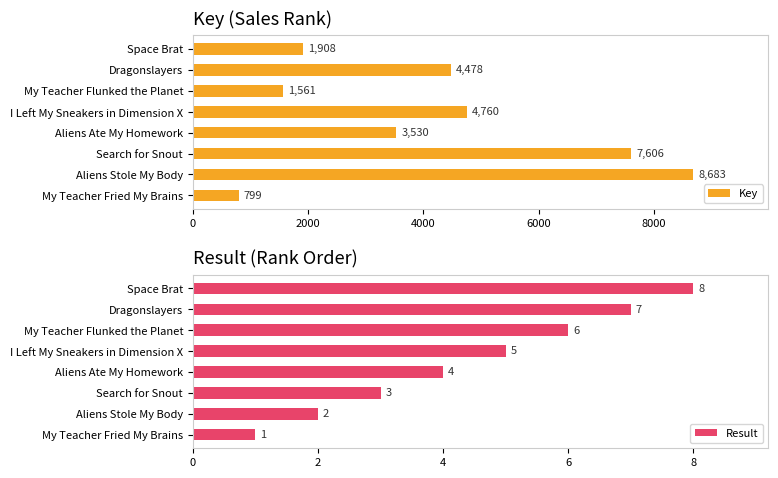

Which series has the widest spread of values?

Key